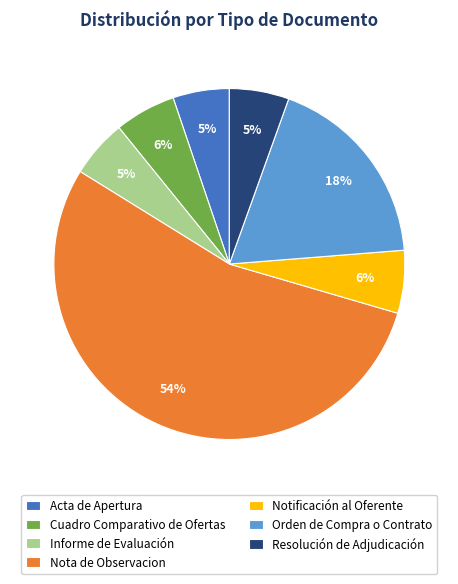

True or false: Resolución de Adjudicación accounts for 1% of the total.

False